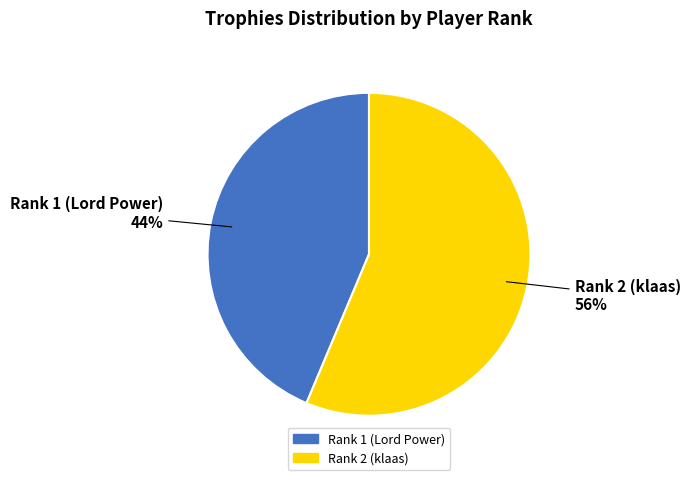

What is the majority slice?

Rank 2 (klaas)